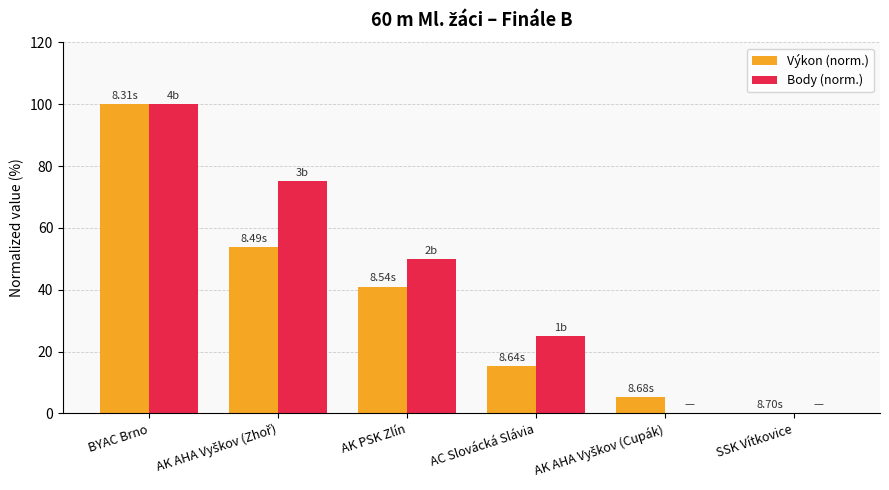

Is the value of Výkon (norm.) at AC Slovácká Slávia greater than the value of Body (norm.) at BYAC Brno?

No